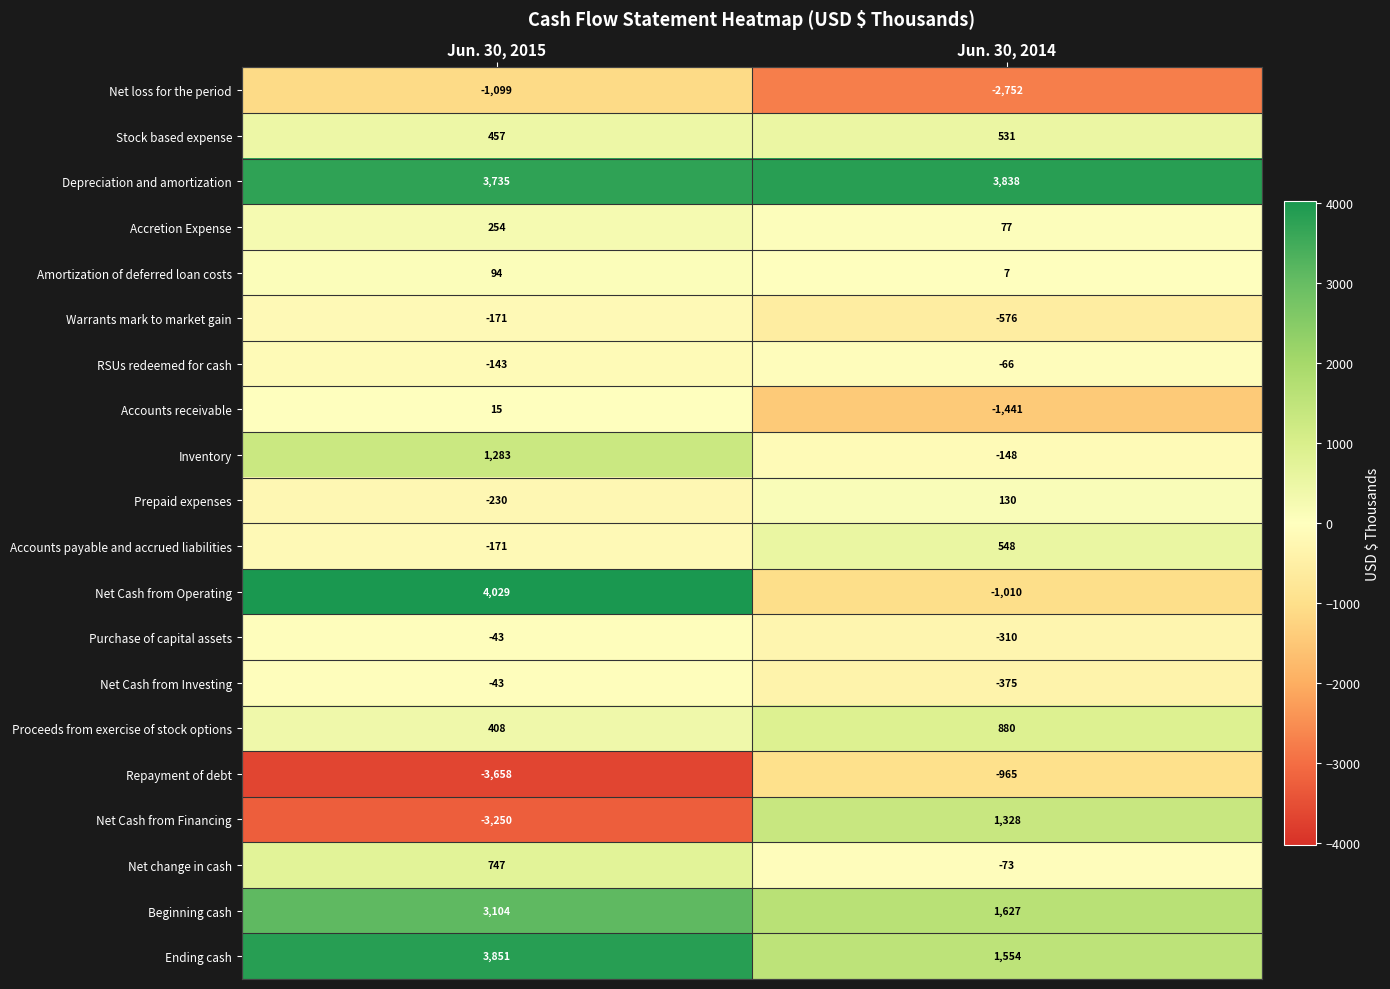

At how many categories does at least one series exceed 1633?

2